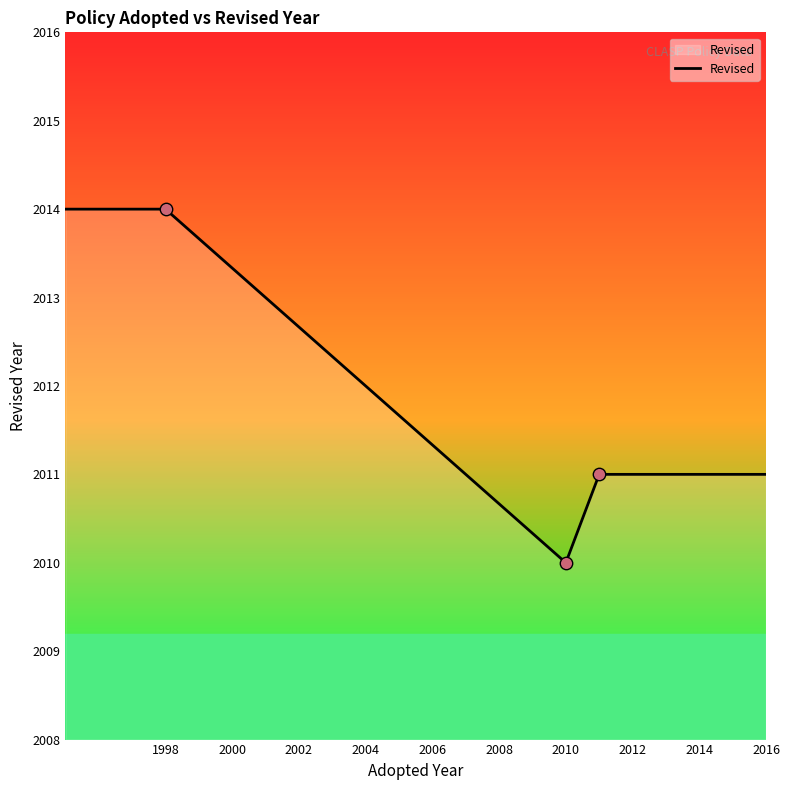

What is the sum of all values?

10060